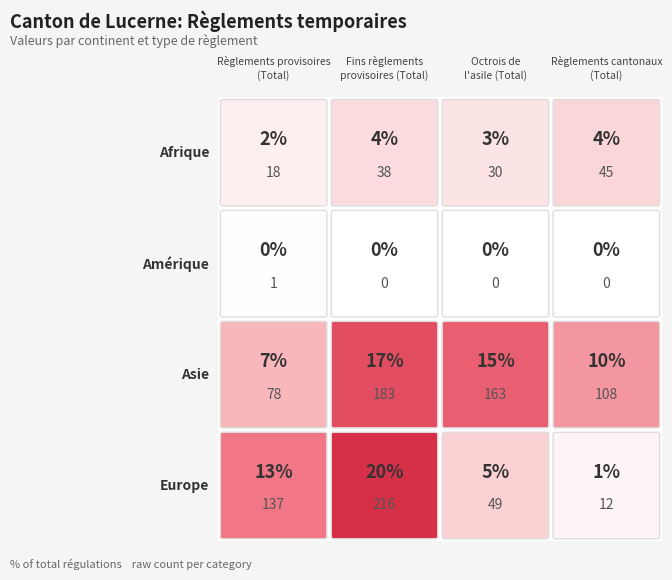

List the series in order of their peak value, lowest first.

Amérique, Afrique, Asie, Europe